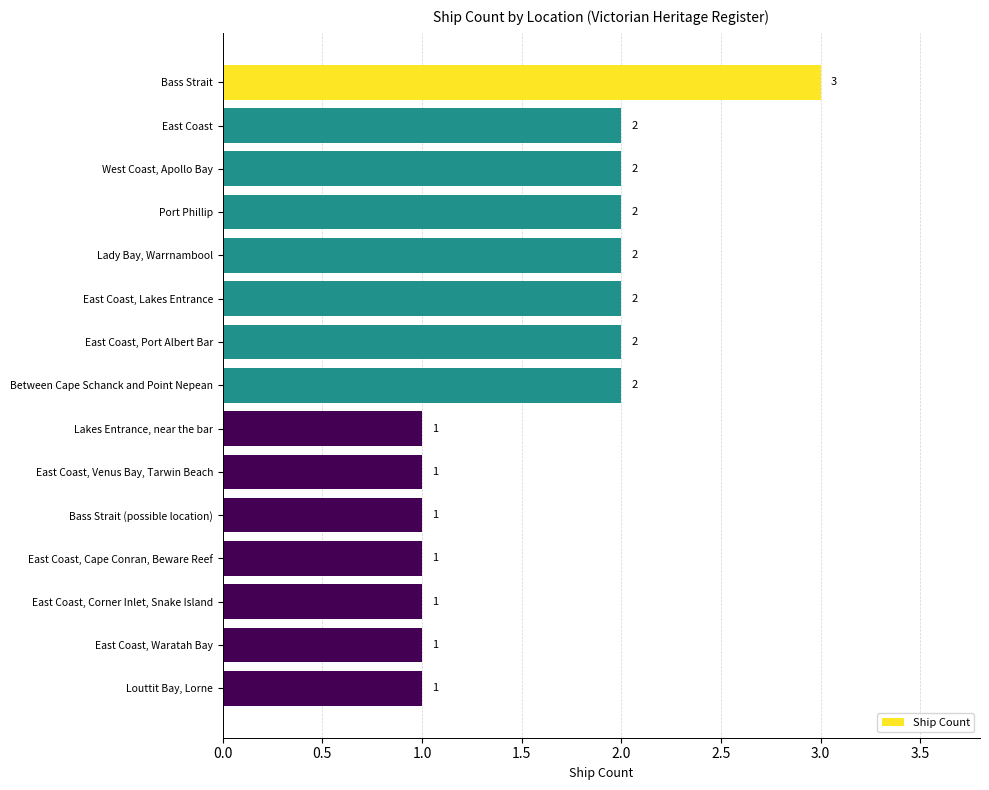

What is the minimum value shown in the chart?

1